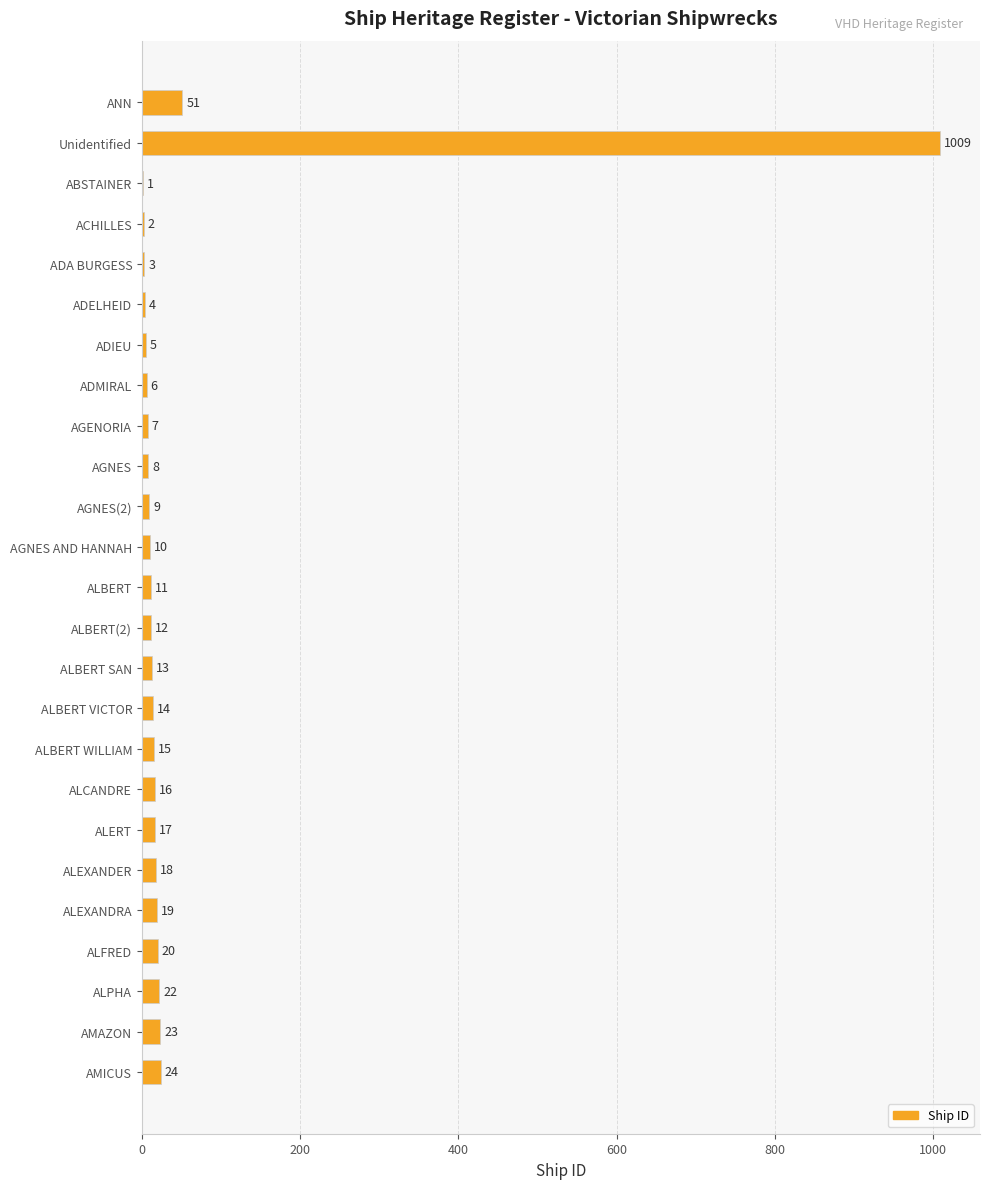

What is the sum of all values?

1339